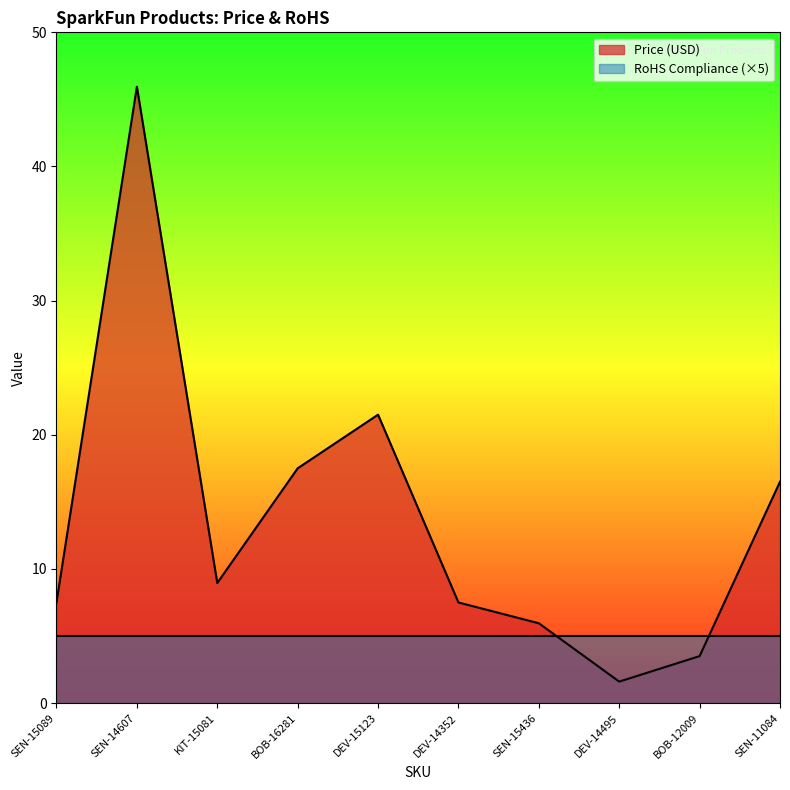

Does the chart have visible grid lines?

No